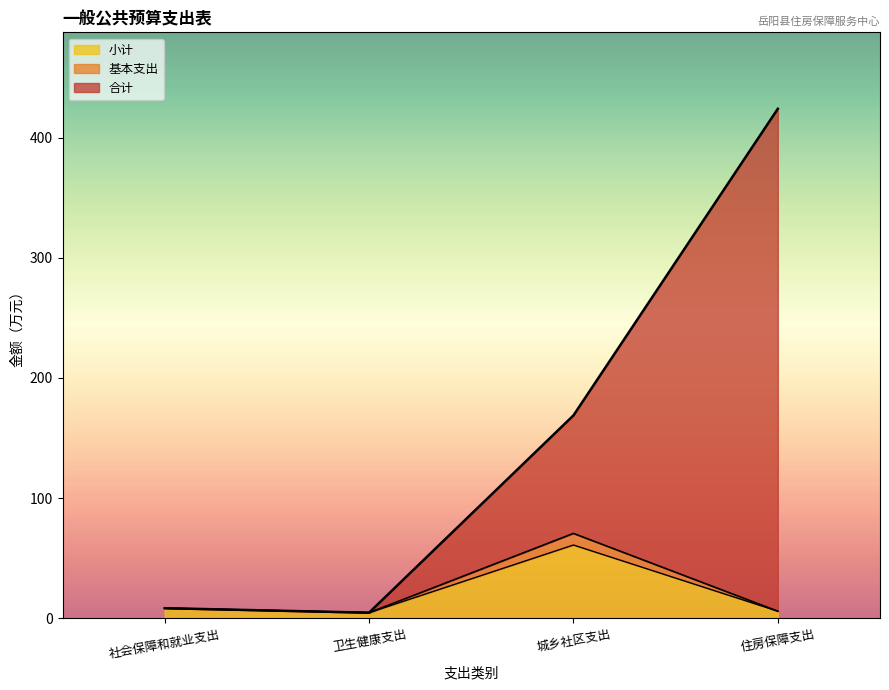

Rank the series at 城乡社区支出 from lowest to highest value.

小计, 基本支出, 合计